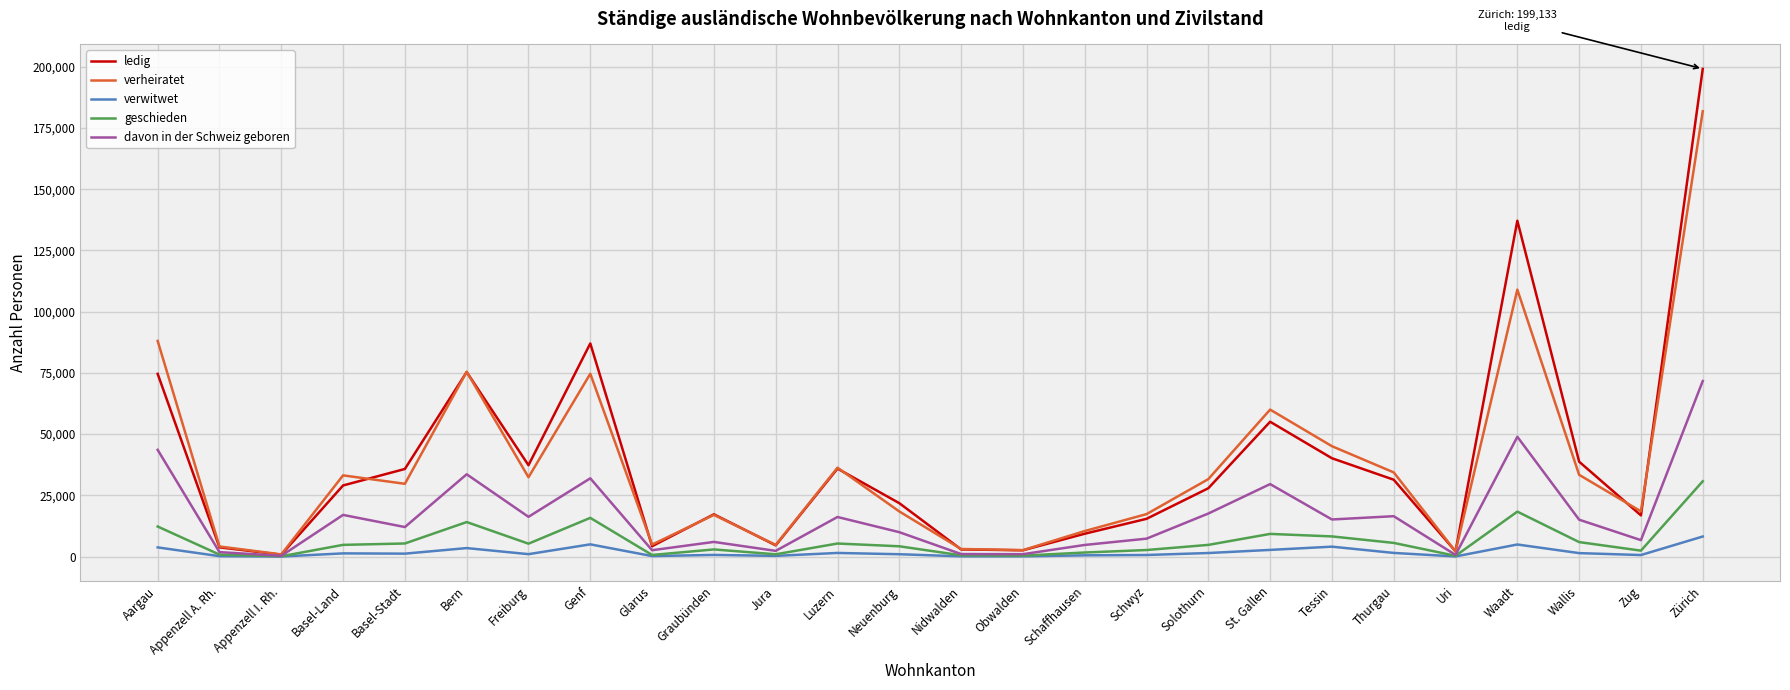

At how many categories does at least one series exceed 131729?

2